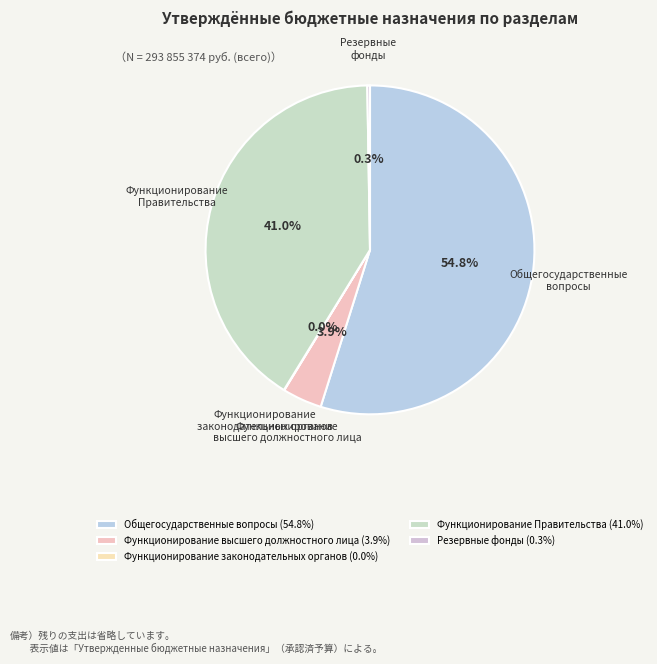

Is there any slice that represents more than half of the pie?

Yes